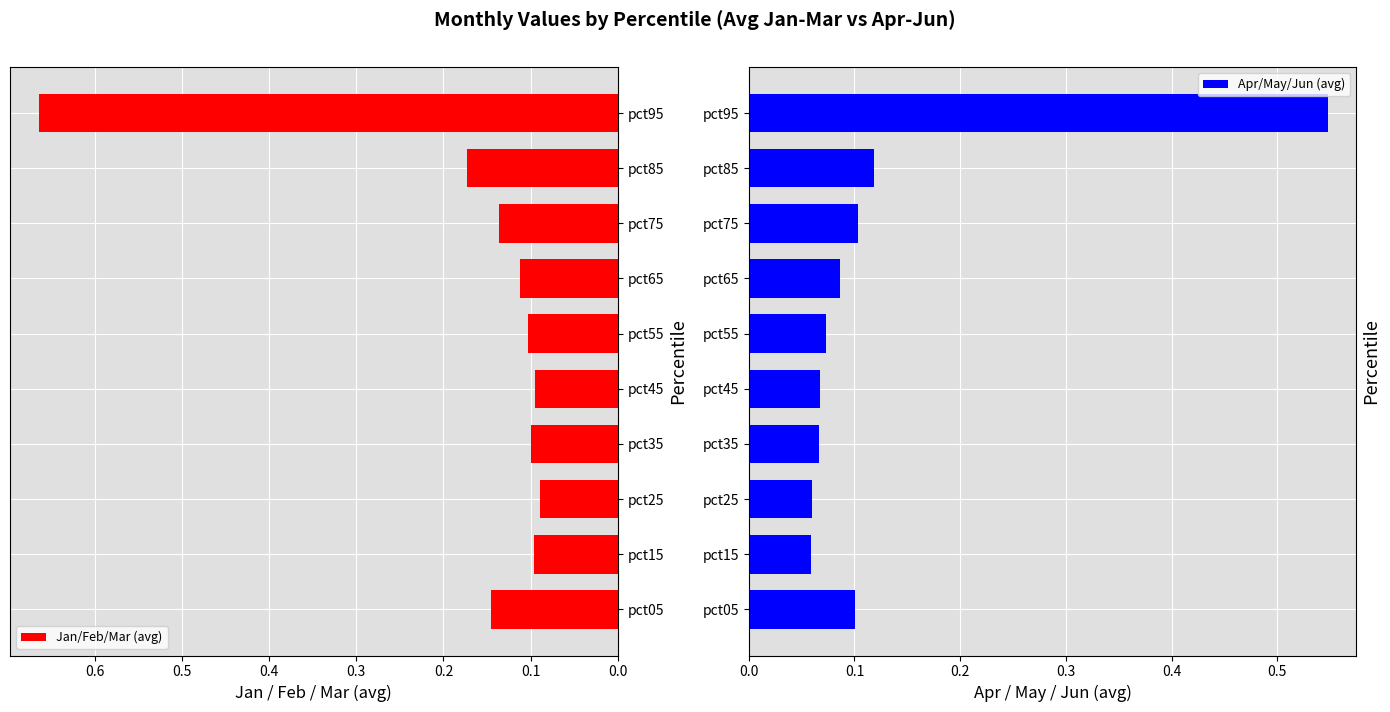

The Jan/Feb/Mar (avg) series shows 0.1 at pct35. True or false?

True